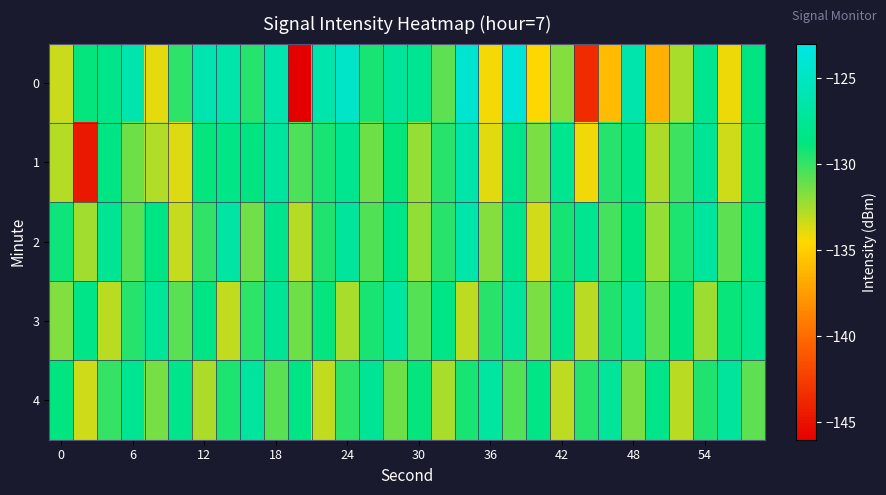

How many categories are shown in the chart?

30